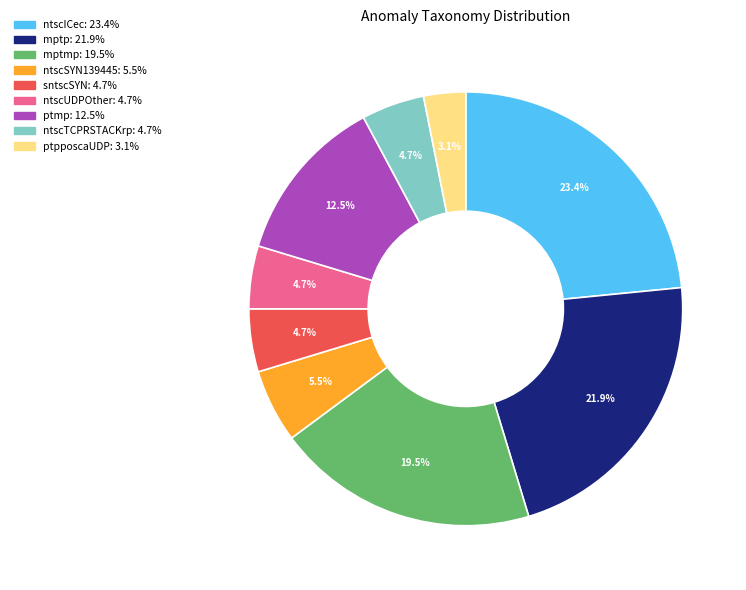

How many slices are in this pie chart?

9